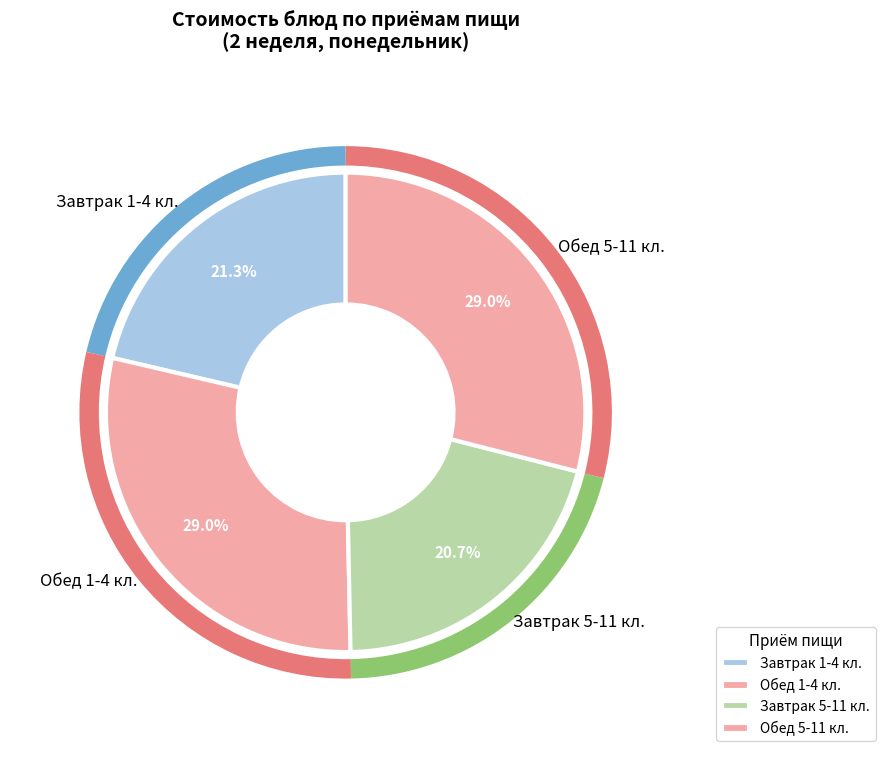

What percentage is NOT represented by Обед 1-4 кл.?

71.0%